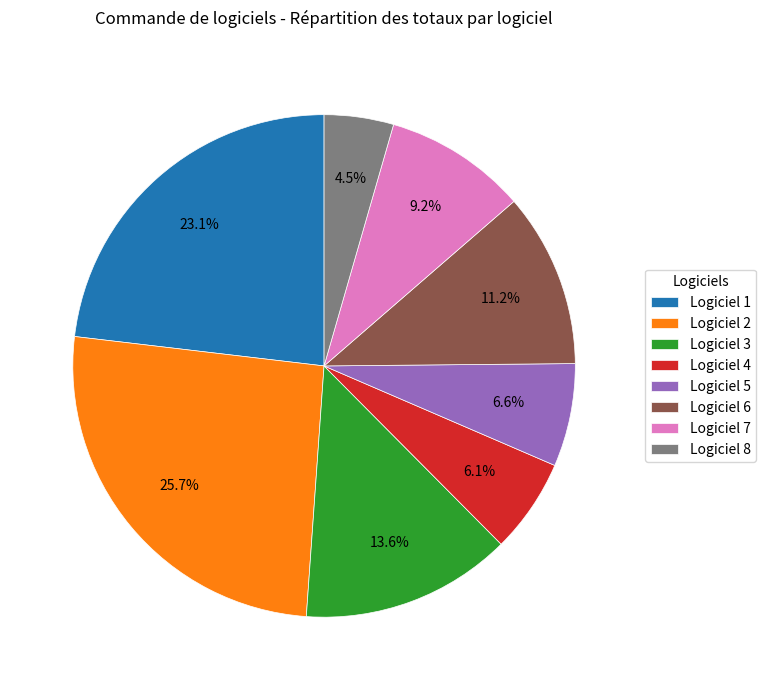

Rank the categories by value from highest to lowest.

Logiciel 2, Logiciel 1, Logiciel 3, Logiciel 6, Logiciel 7, Logiciel 5, Logiciel 4, Logiciel 8